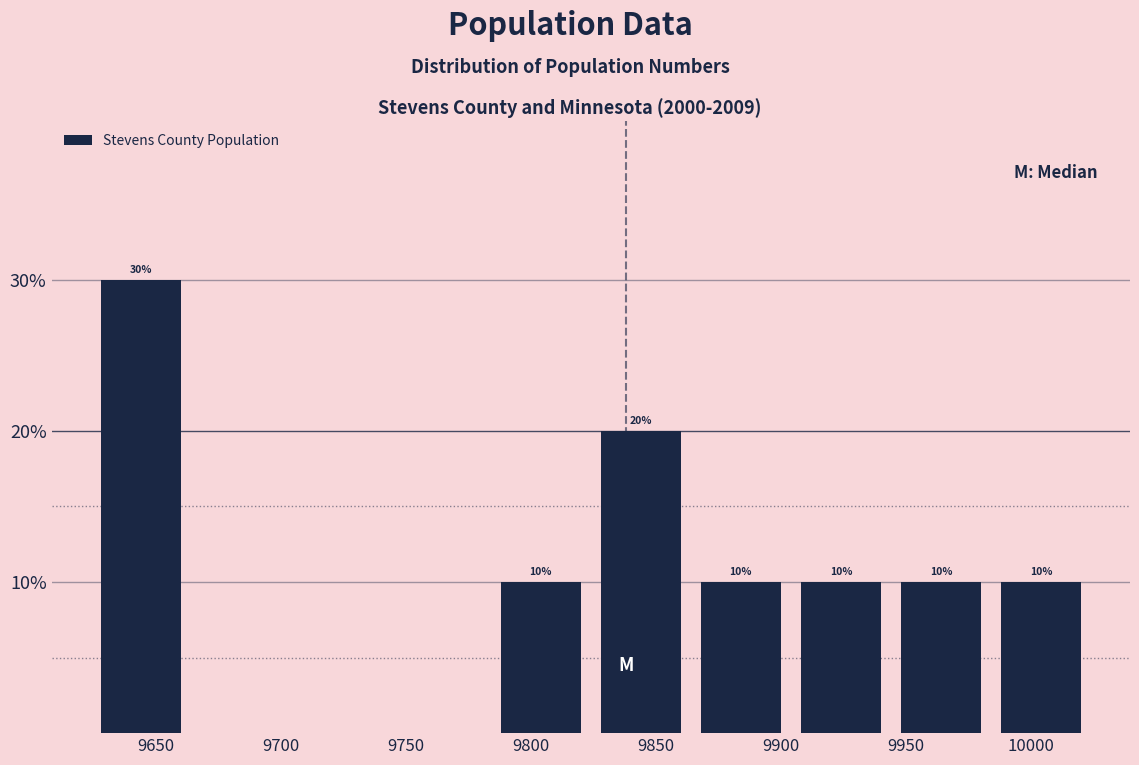

Over which range of the x-axis is the bar tallest?

9624 to 9664